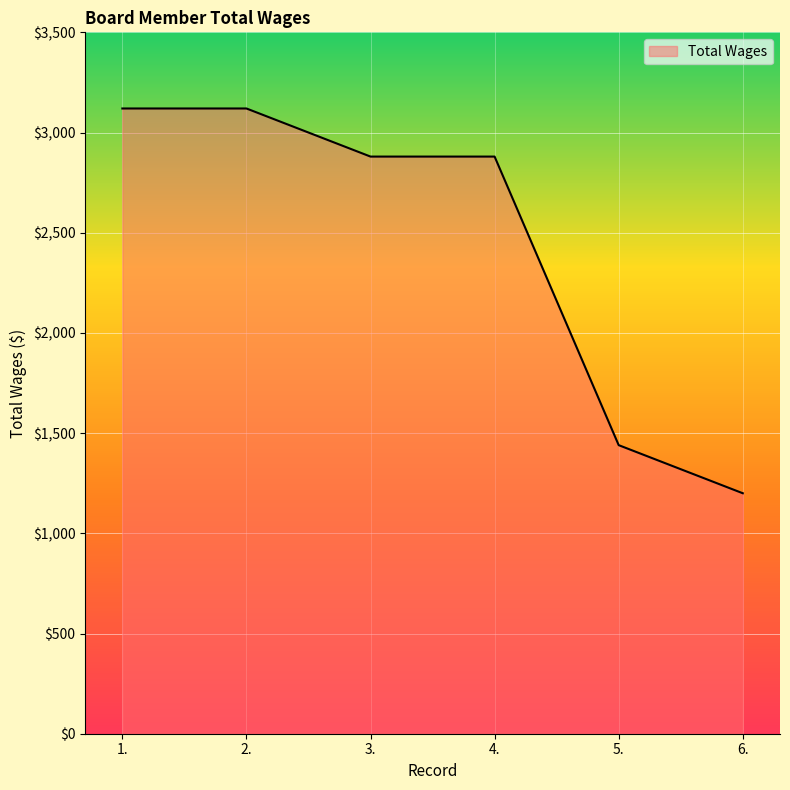

Reading right to left, list all the values displayed in this chart.

6.=1200	5.=1440	4.=2880	3.=2880	2.=3120	1.=3120